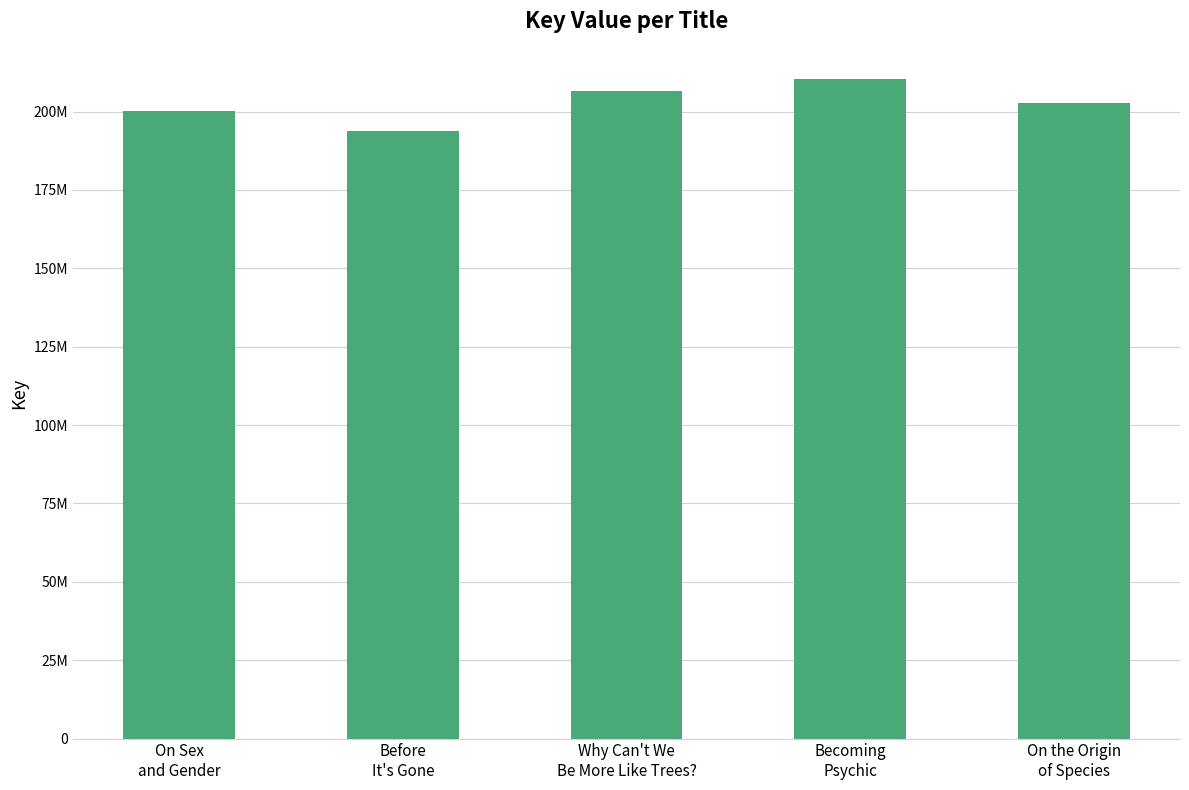

Does the chart contain any negative values?

No